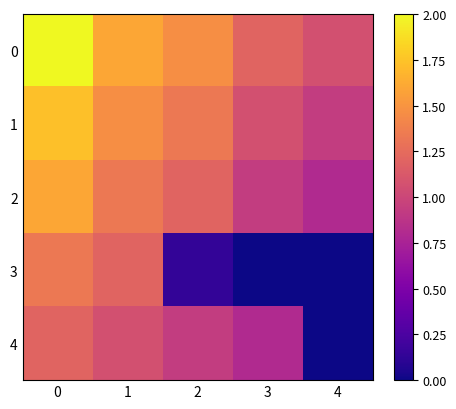

Reading right to left, what are all the values shown in this chart?

0: 4=1.1	3=1.2	2=1.5	1=1.6	0=2.0
1: 4=0.9	3=1.1	2=1.3	1=1.5	0=1.7
2: 4=0.8	3=0.9	2=1.2	1=1.3	0=1.6
3: 4=0.0	3=0.0	2=0.1	1=1.2	0=1.3
4: 4=0.0	3=0.8	2=0.9	1=1.1	0=1.2